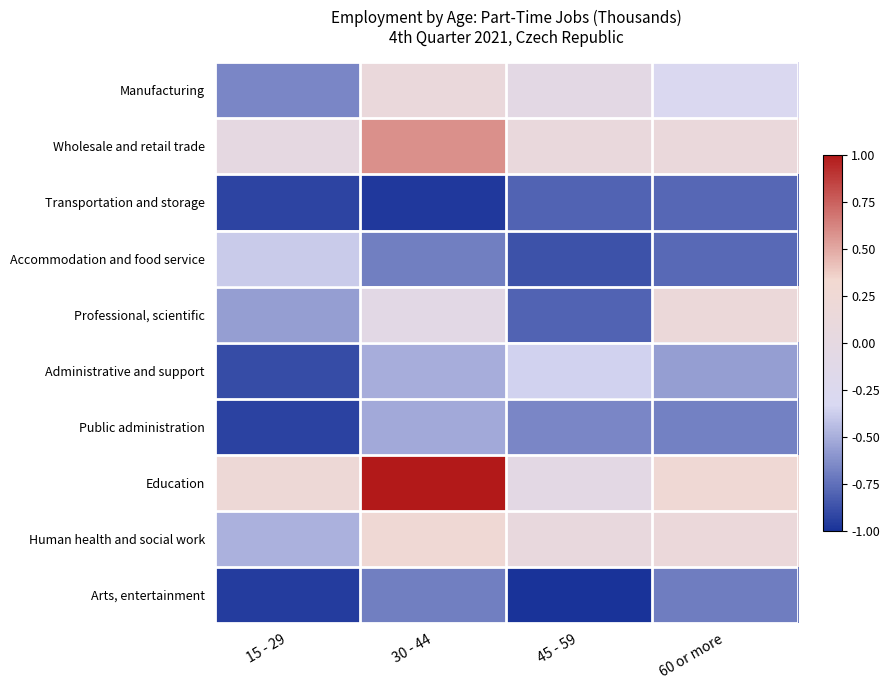

How many categories are shown in the chart?

4